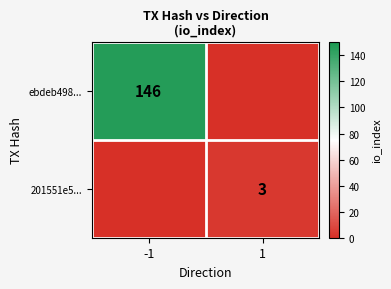

Is the value of ebdeb498... at -1 greater than the value of 201551e5... at 1?

Yes